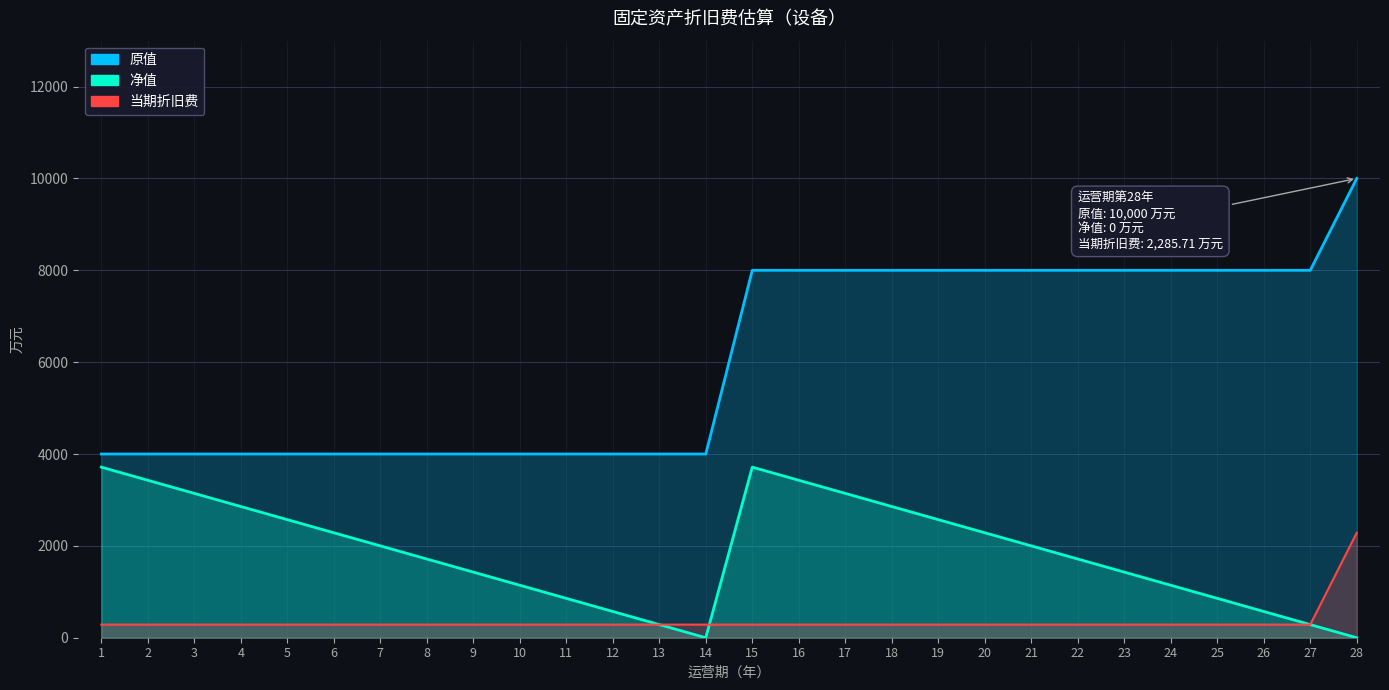

What is the difference between the maximum and minimum values in the 原值 series?

6000.0